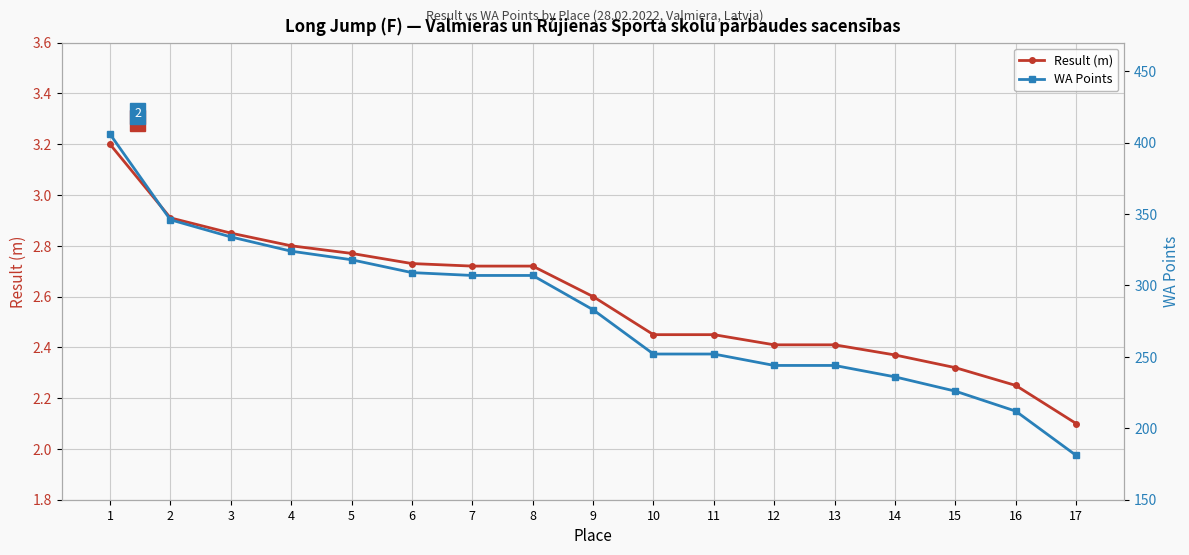

How many values in the WA Points series exceed 283?

8